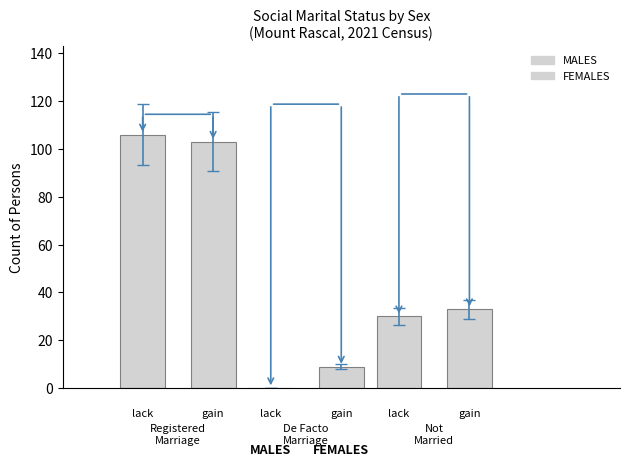

Are the bars horizontal?

No